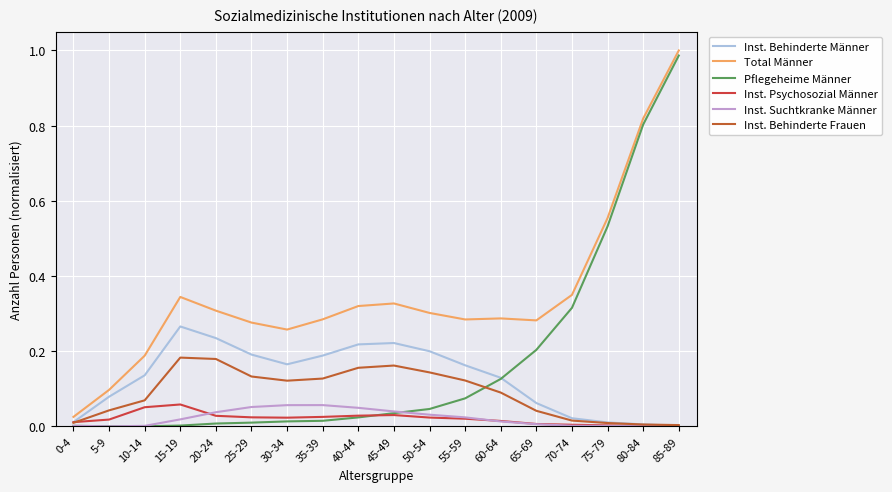

Is this an area chart (filled region under the line)?

No